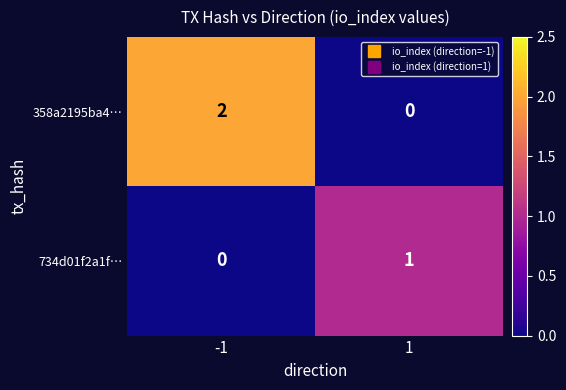

Rank the series at -1 from highest to lowest value.

358a2195ba4…, 734d01f2a1f…